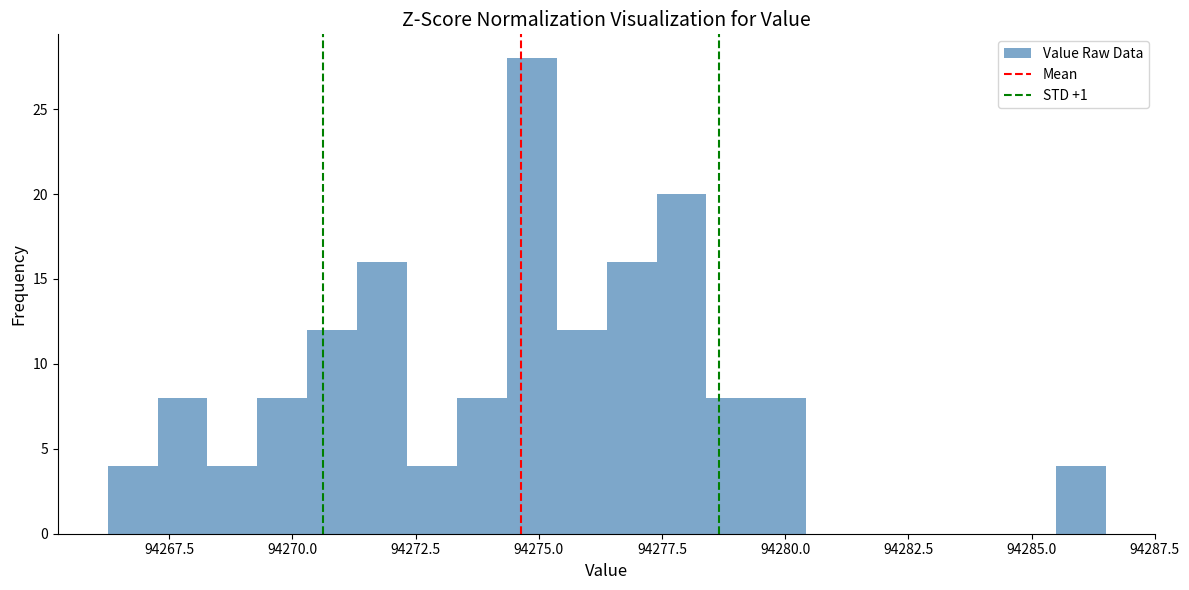

Around what value on the x-axis is the tallest bar? Give the approximate position of its centre, as read against the axis.

94275.0